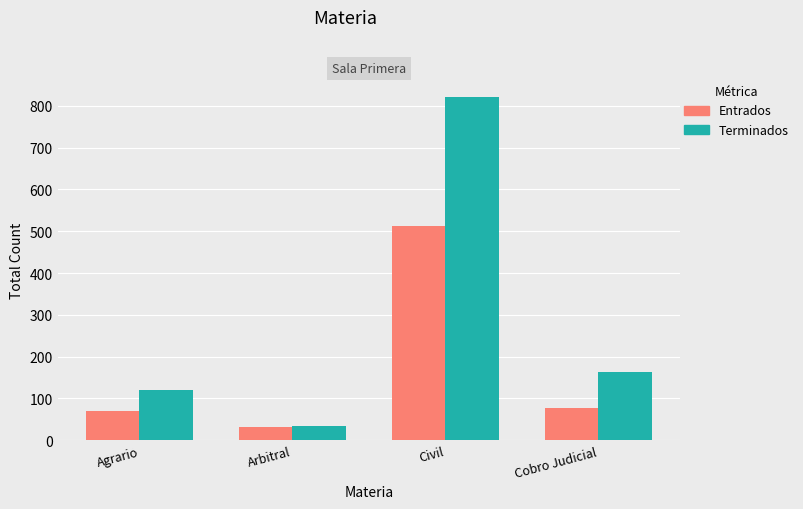

What is the label of the 4th bar from the left?

Cobro Judicial